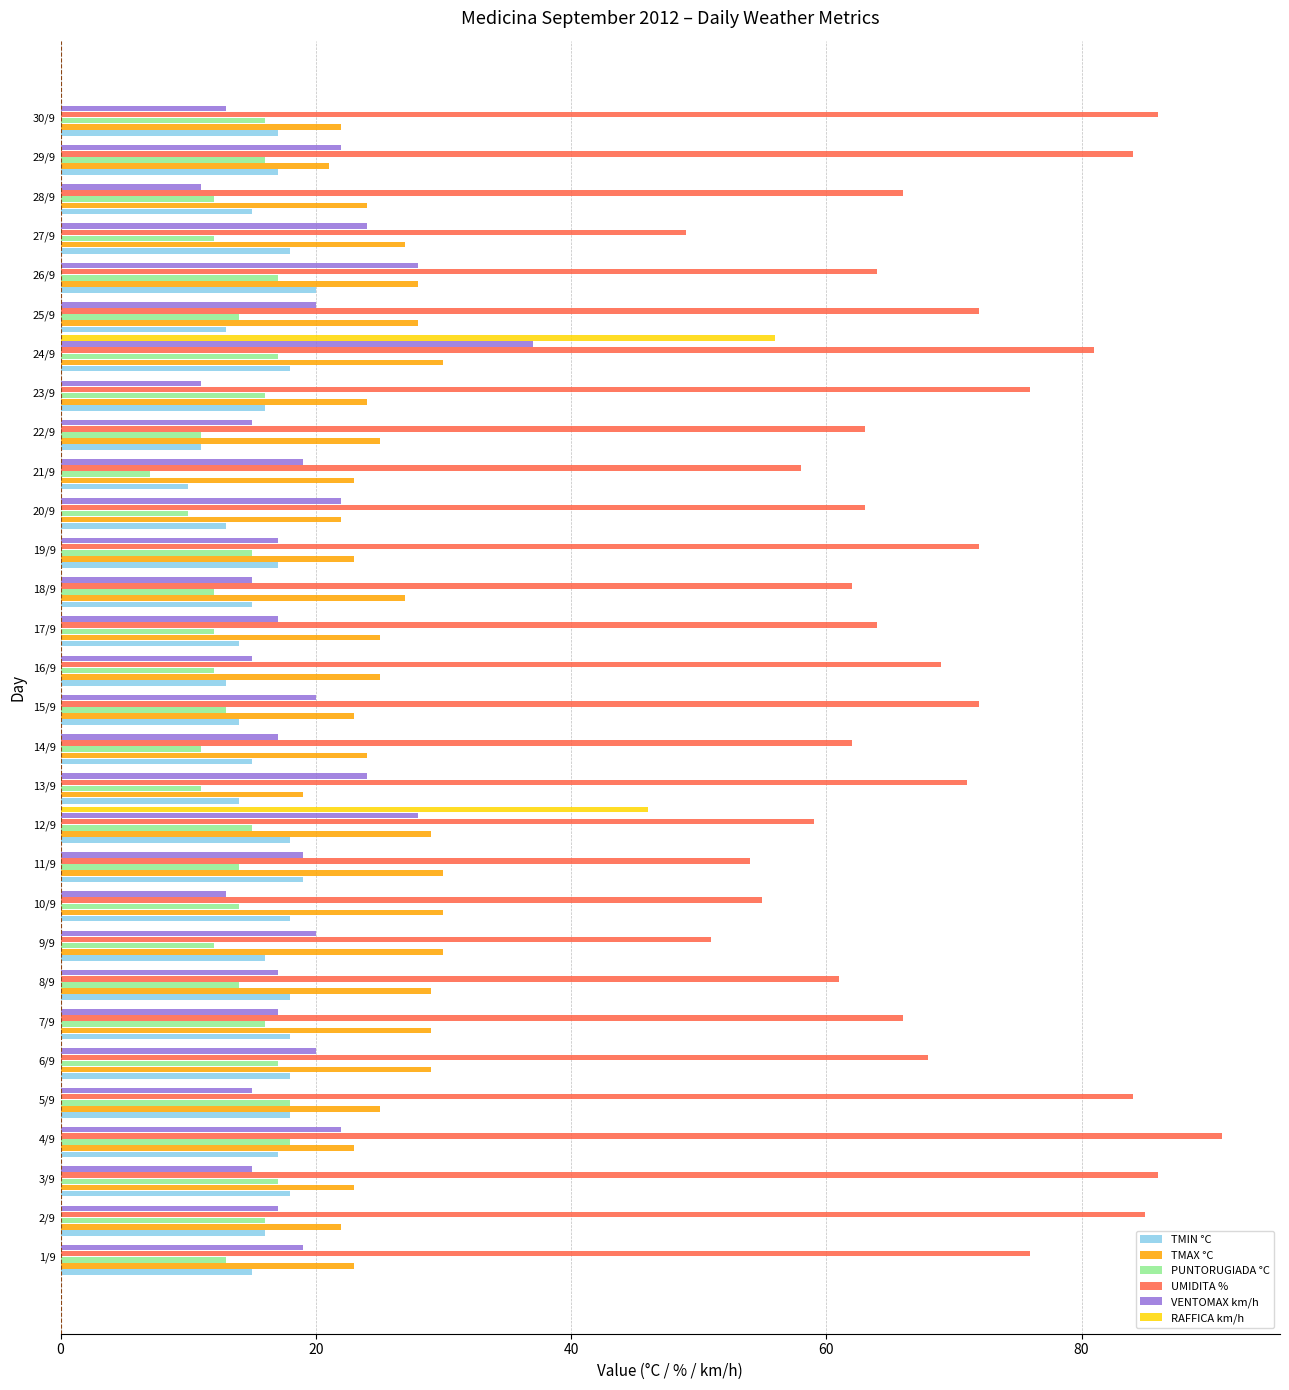

The RAFFICA km/h series shows -25 at 10/9. True or false?

False